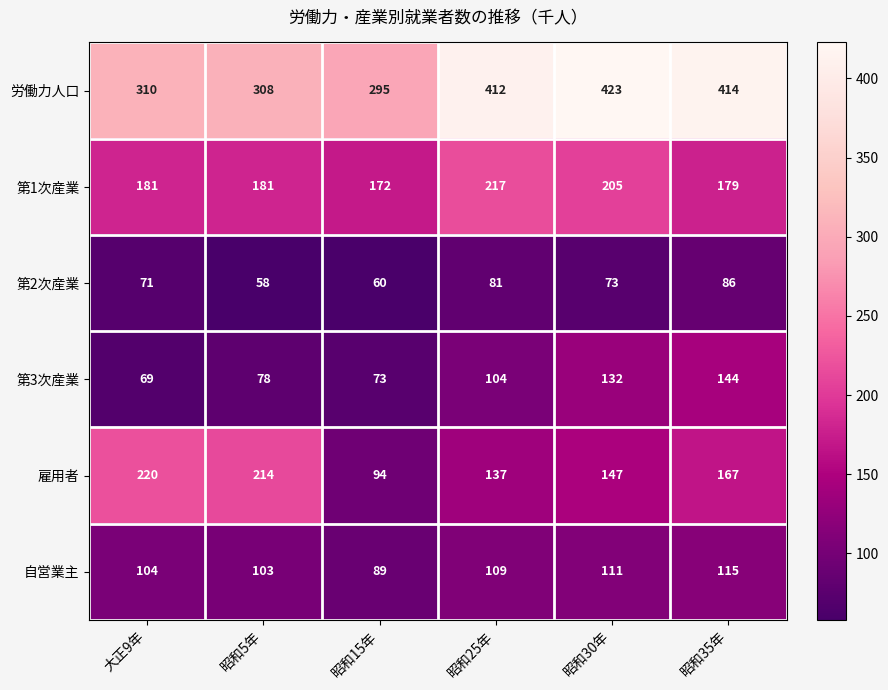

What is the difference between the 雇用者 values at 昭和5年 and 大正9年?

6